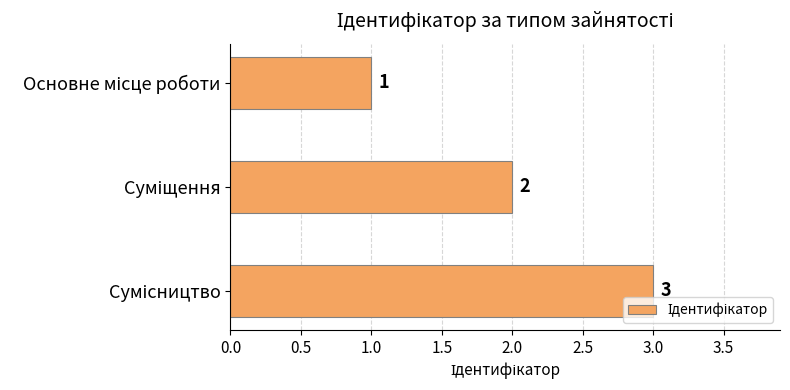

What is the maximum value shown in the chart?

3